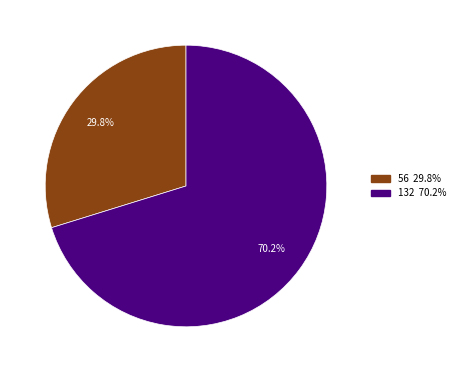

Does any single category account for the majority?

Yes